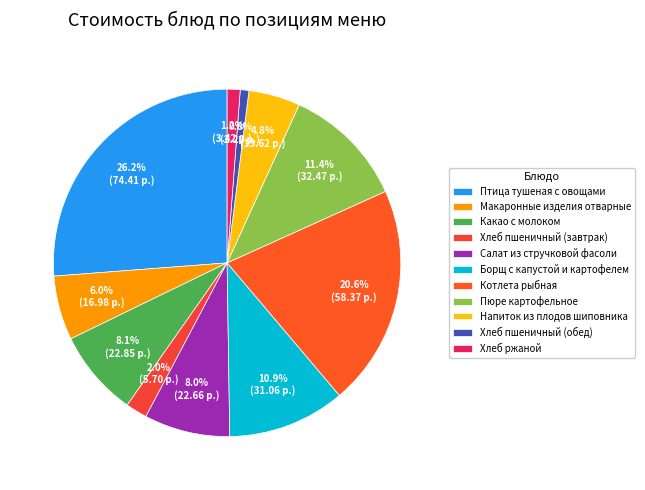

Which slice is the largest?

Птица тушеная с овощами